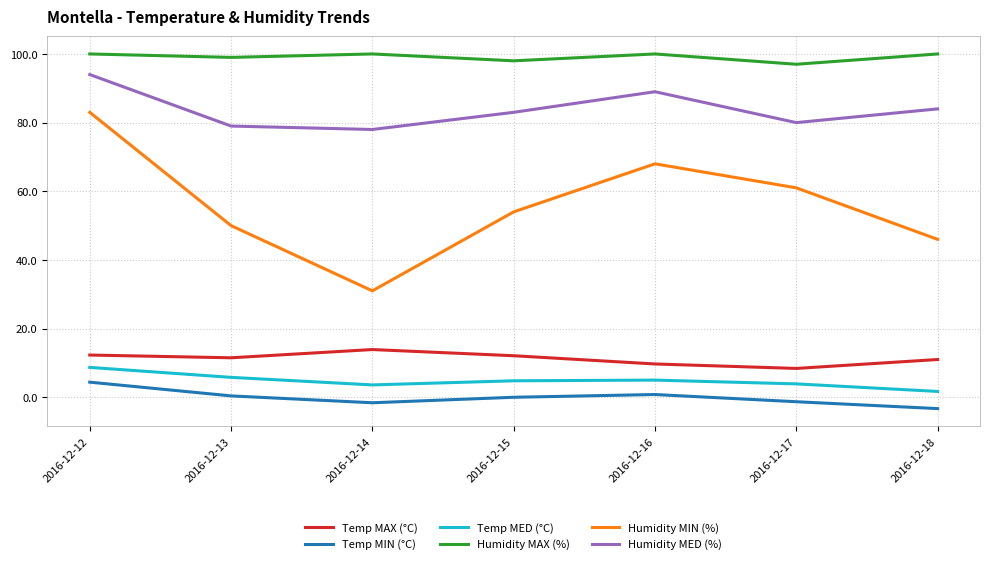

What is the difference between the Temp MAX (°C) values at 2016-12-14 and 2016-12-13?

2.4